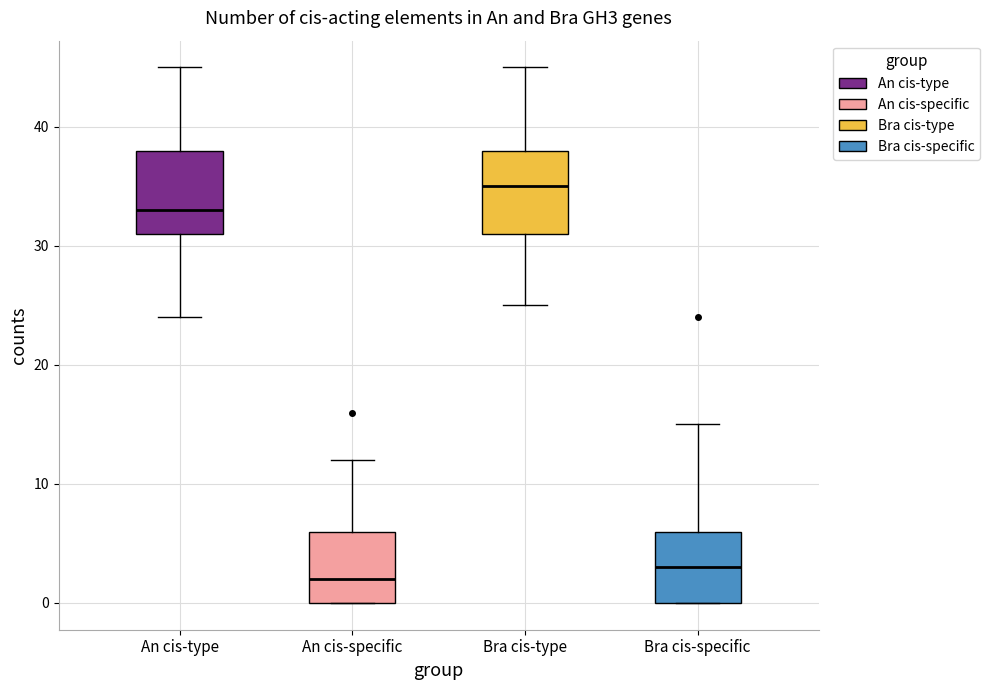

Reading left to right, transcribe this box plot: for each box, give where its median line is, the range the box spans, and where its two whiskers end, as read against the y-axis. The values are not printed on the chart, so give them approximately, as read against the axis.

An cis-type: median 33, box 31 to 38, whiskers 24 to 45
An cis-specific: median 2, box 0 to 6, whiskers 0 to 12
Bra cis-type: median 35, box 31 to 38, whiskers 25 to 45
Bra cis-specific: median 3, box 0 to 6, whiskers 0 to 15